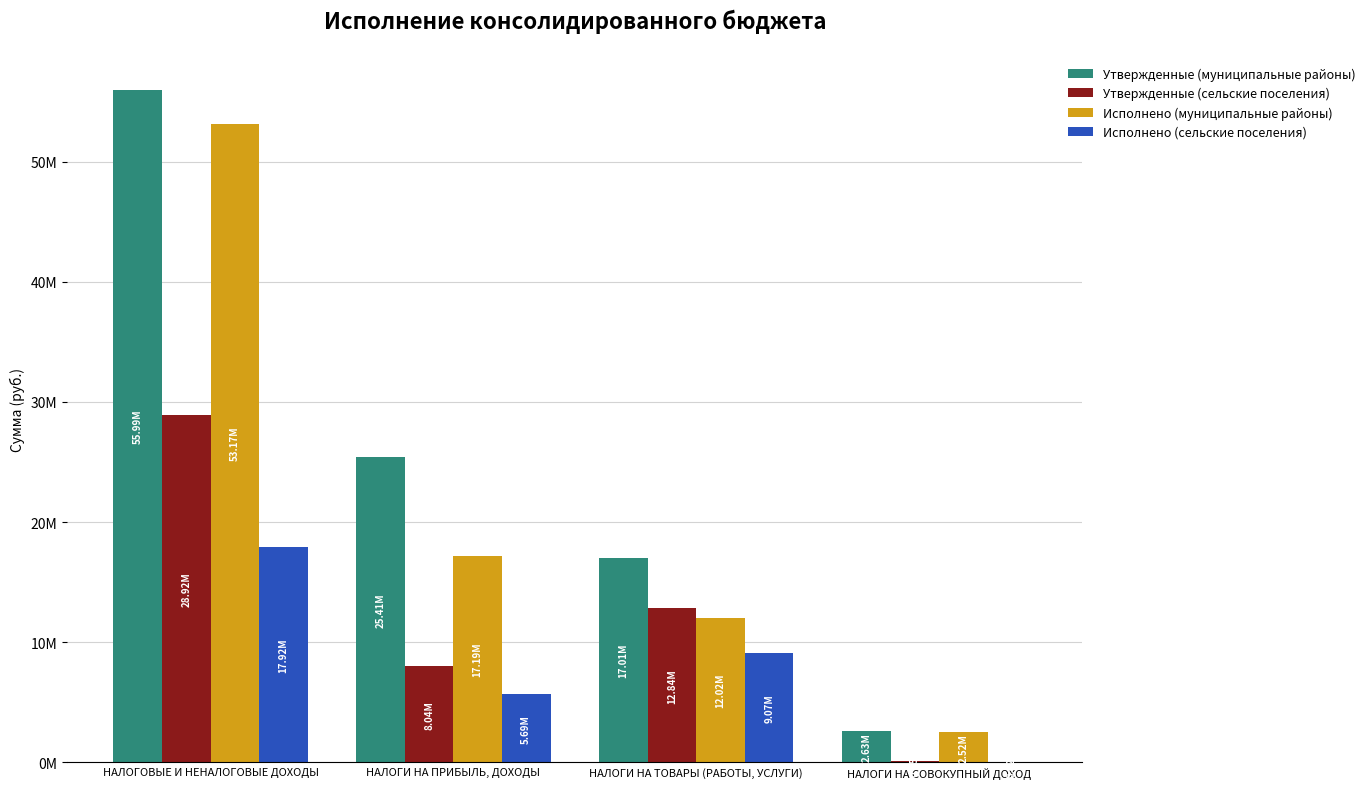

What are all the series names shown in the legend?

Утвержденные (муниципальные районы), Утвержденные (сельские поселения), Исполнено (муниципальные районы), Исполнено (сельские поселения)